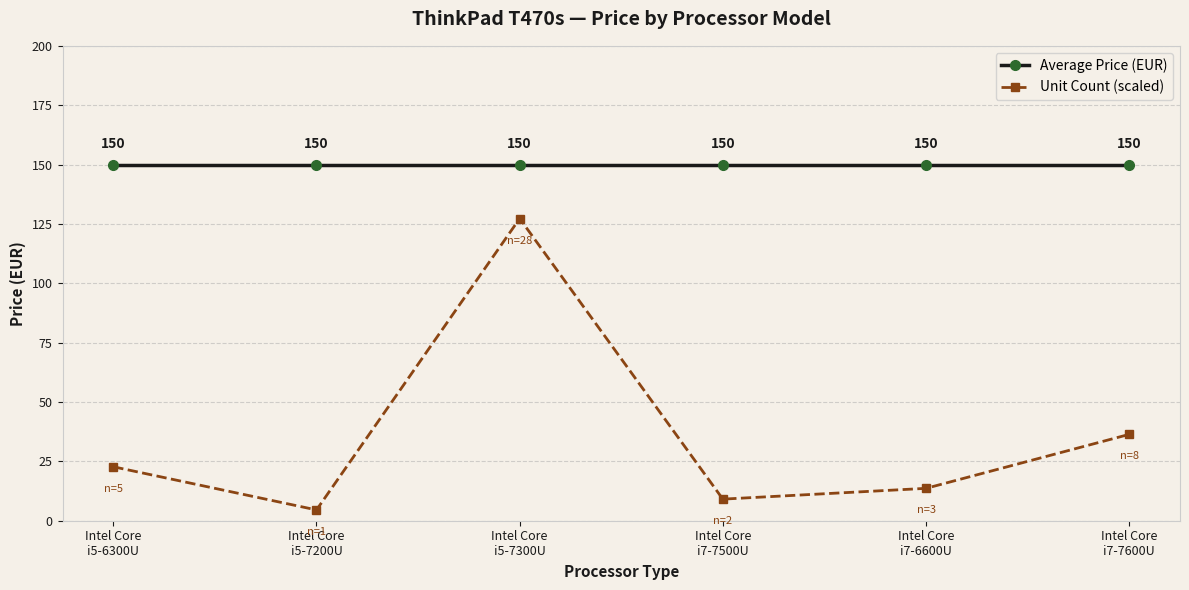

What is the label of the 5th point from the left?

Intel Core
i7-6600U